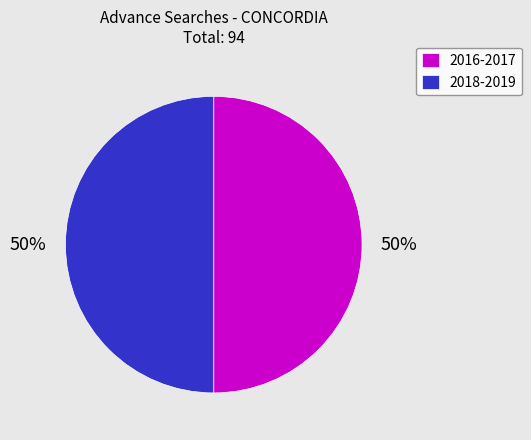

What is the ratio of the value at 2016-2017 to the value at 2018-2019?

1.0